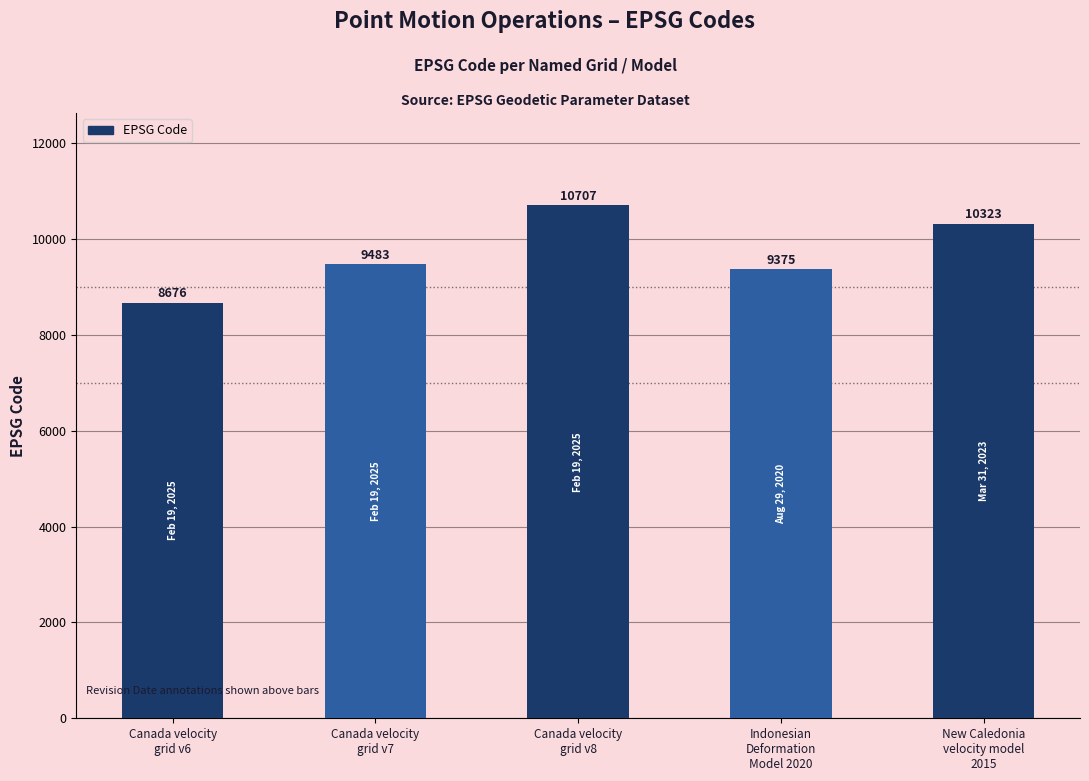

The chart shows a value of 8676 at Canada velocity
grid v6. True or false?

True